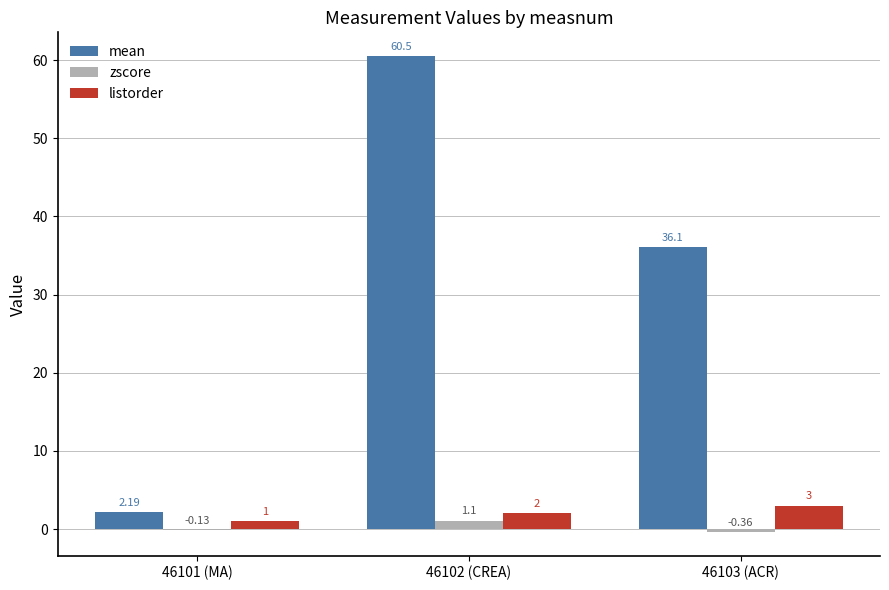

Between 46101 (MA) and 46102 (CREA), which series saw the biggest shift?

mean